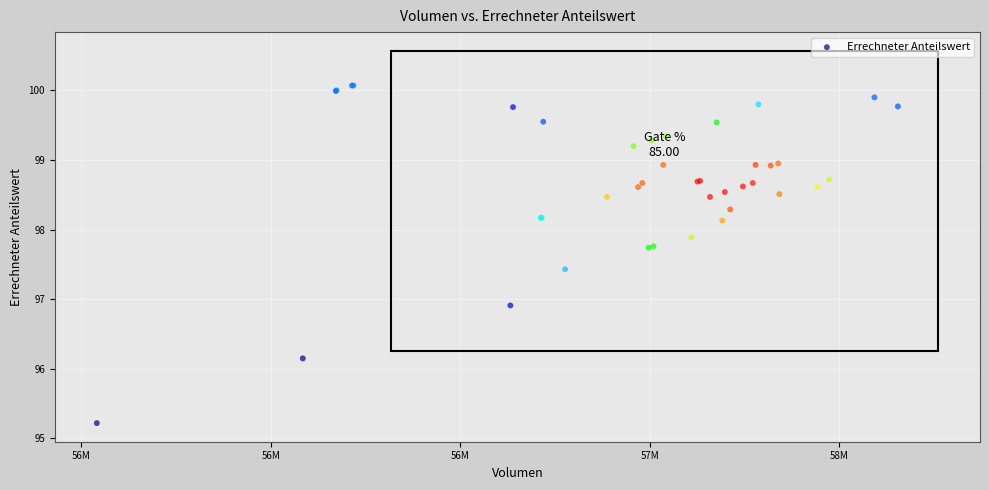

What Y value in the scatter plot is closest to 97?

96.9